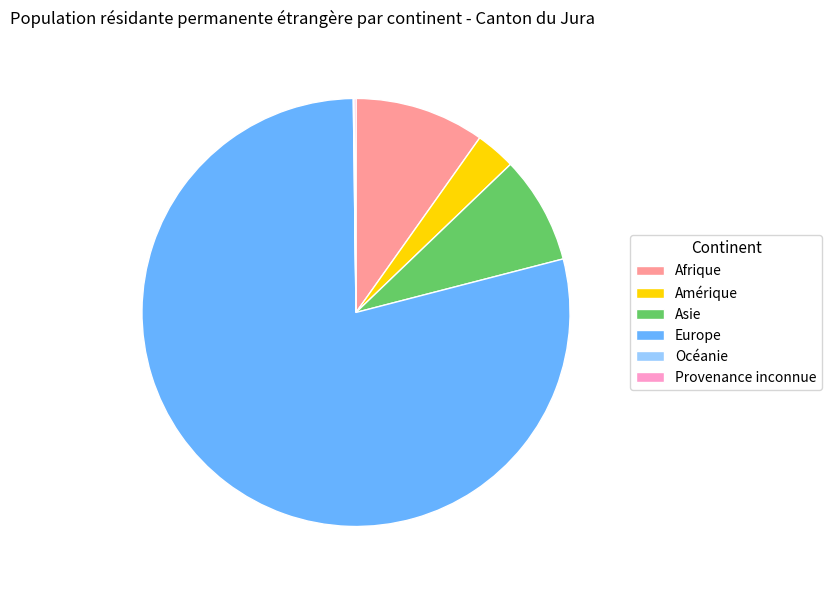

The Asie slice represents 8% of the pie. True or false?

True